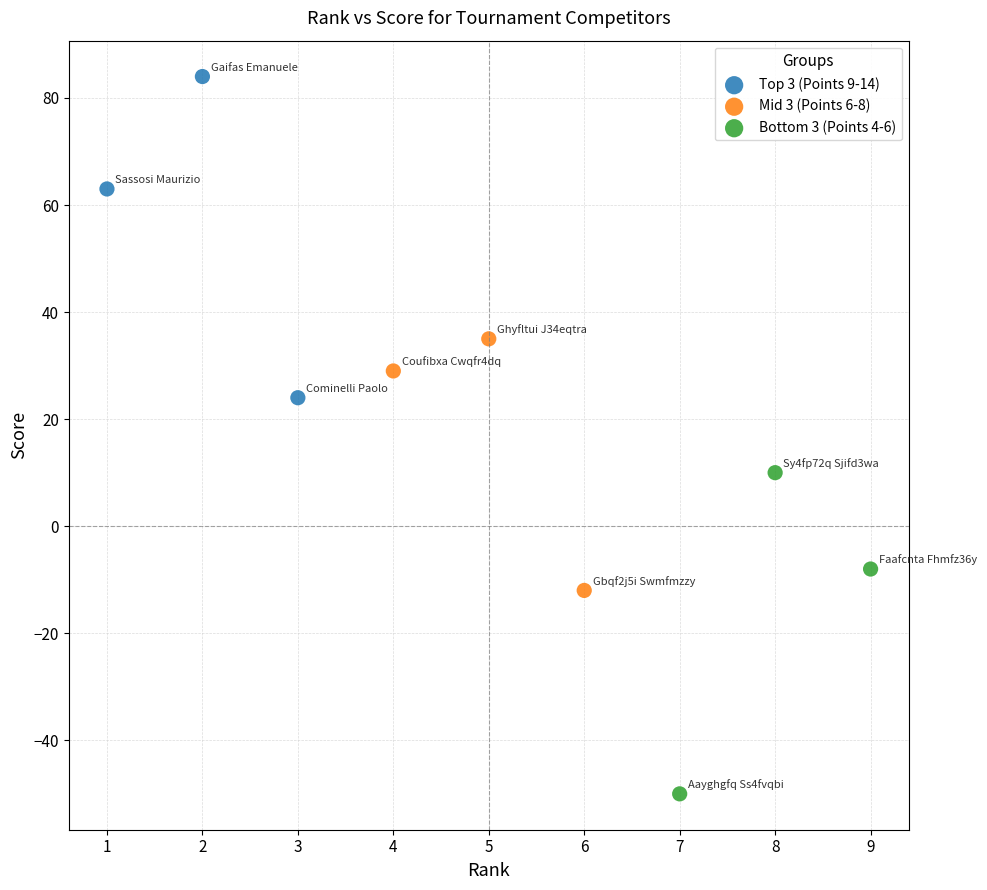

Which series reaches the maximum Y coordinate?

Top 3 (Points 9-14)